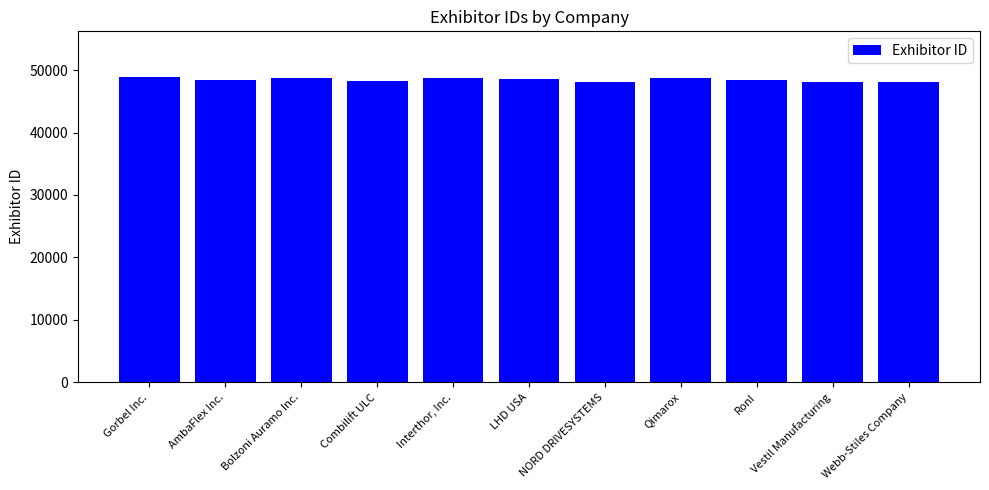

What position from the right is LHD USA?

6